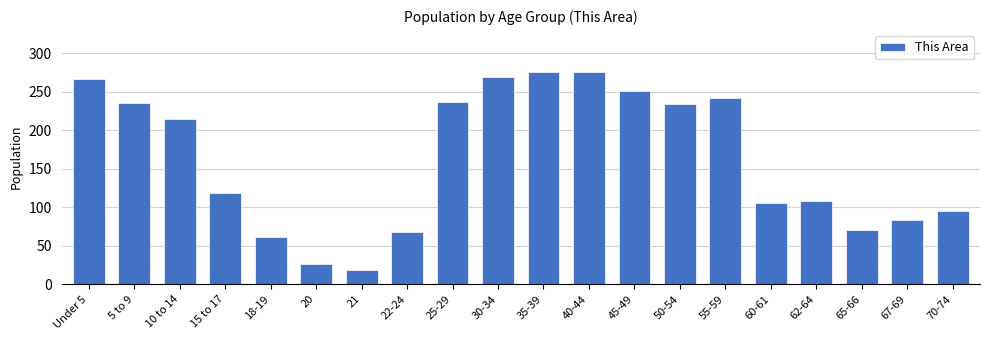

What position from the left is 45-49?

13